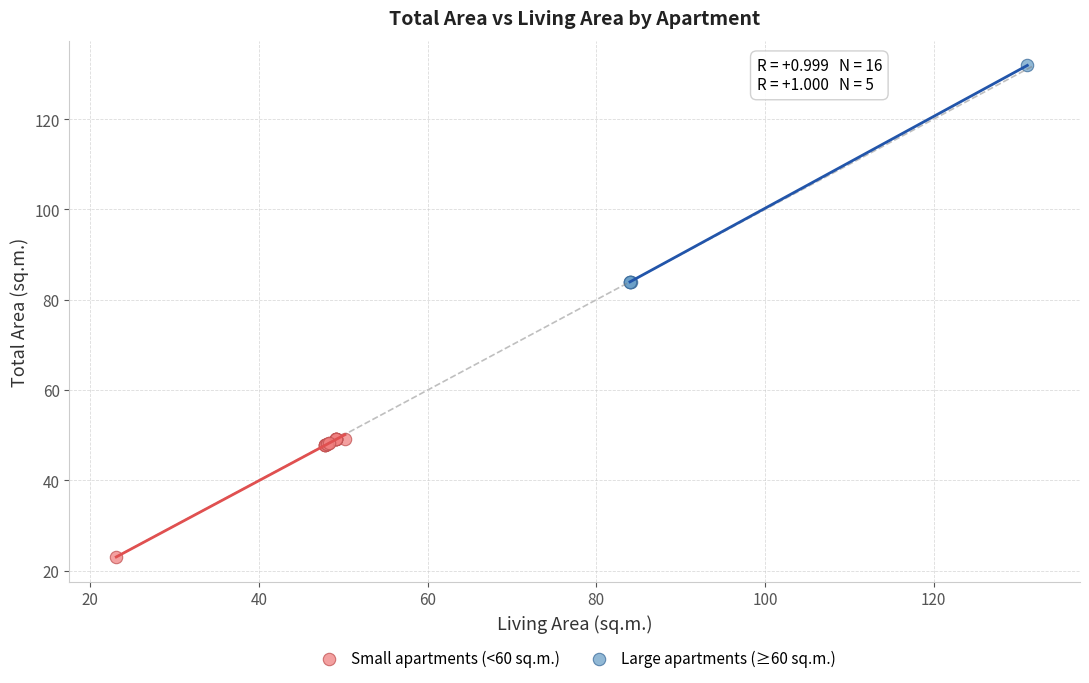

Which series reaches the minimum Y coordinate?

Small apartments (<60 sq.m.)